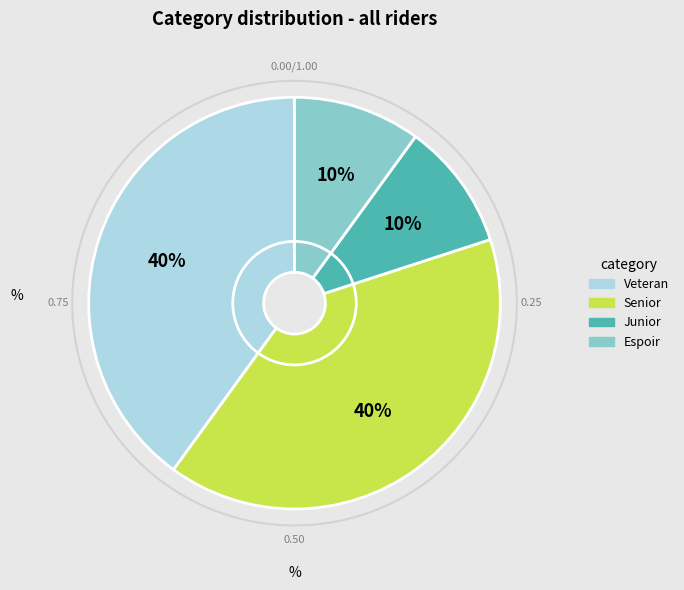

Is there any slice that represents more than half of the pie?

No